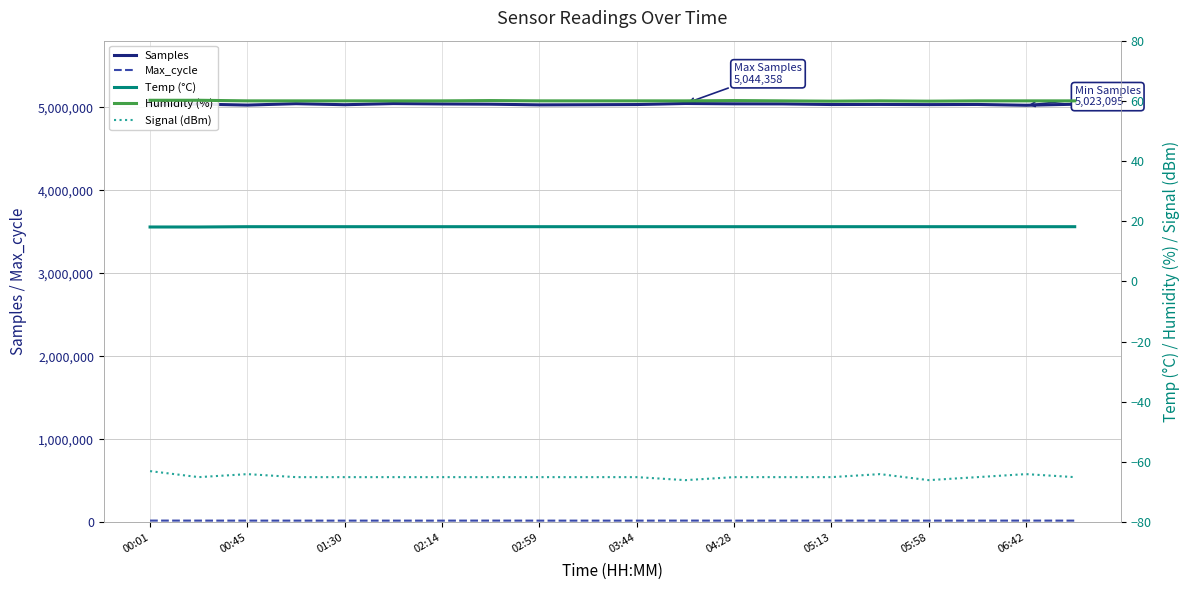

What is the lowest value of the Samples series?

5023095